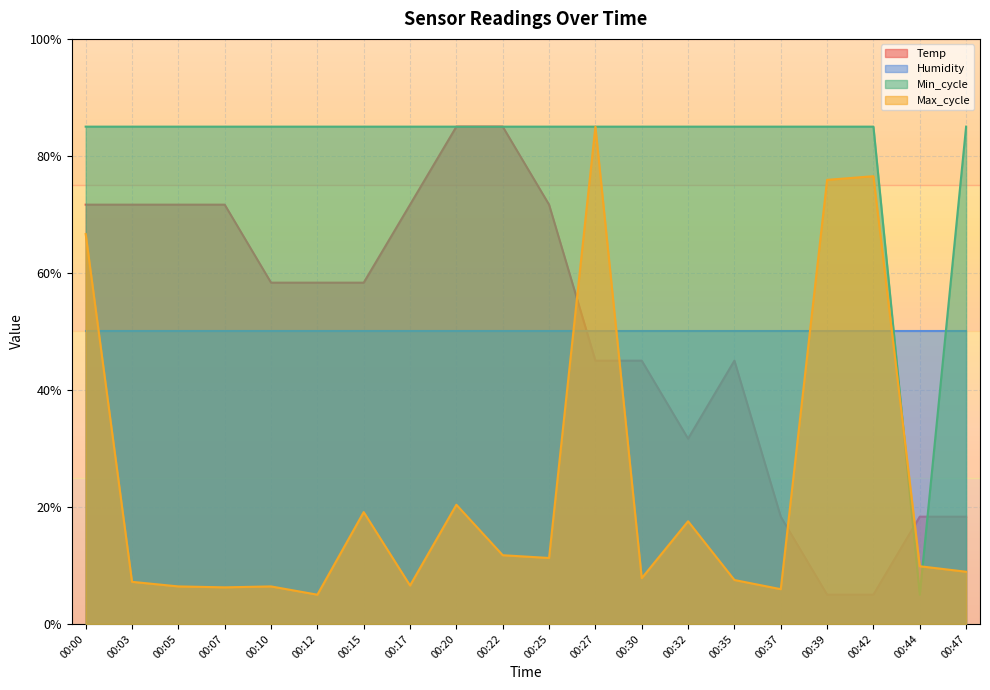

What is the value of the Temp point at the 1st from the left?

71.7